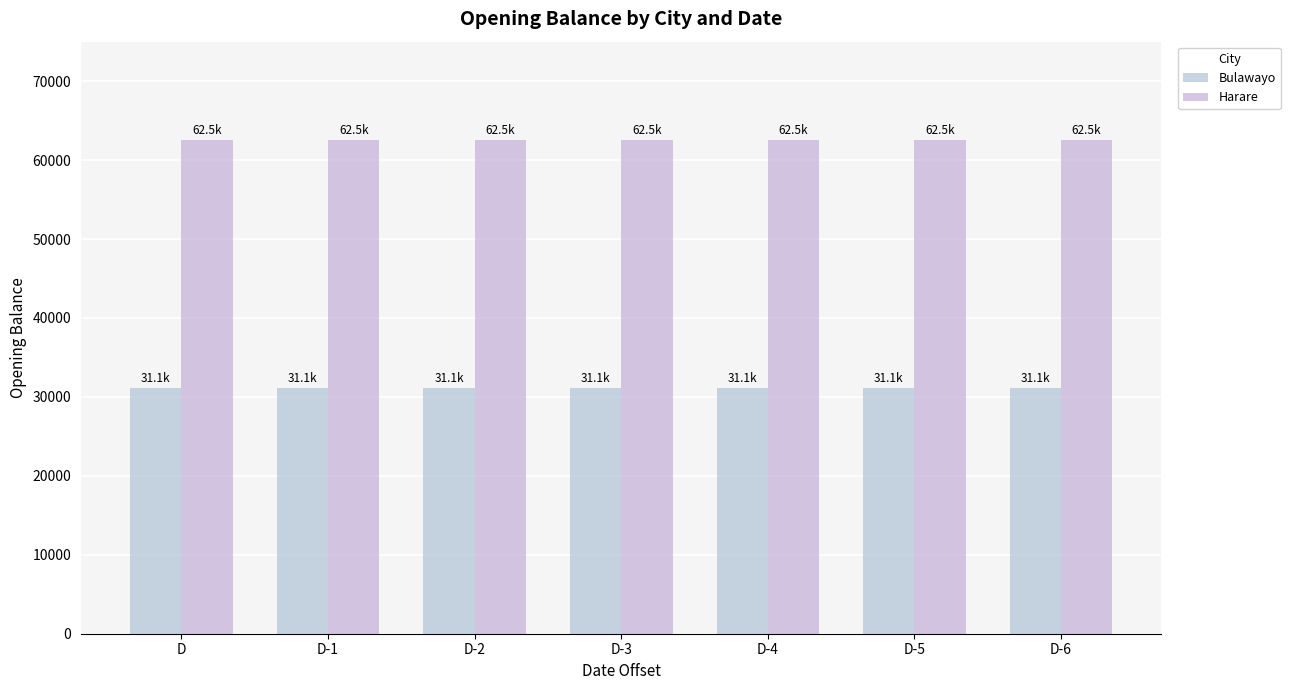

What is the maximum value shown in the chart?

62490.4